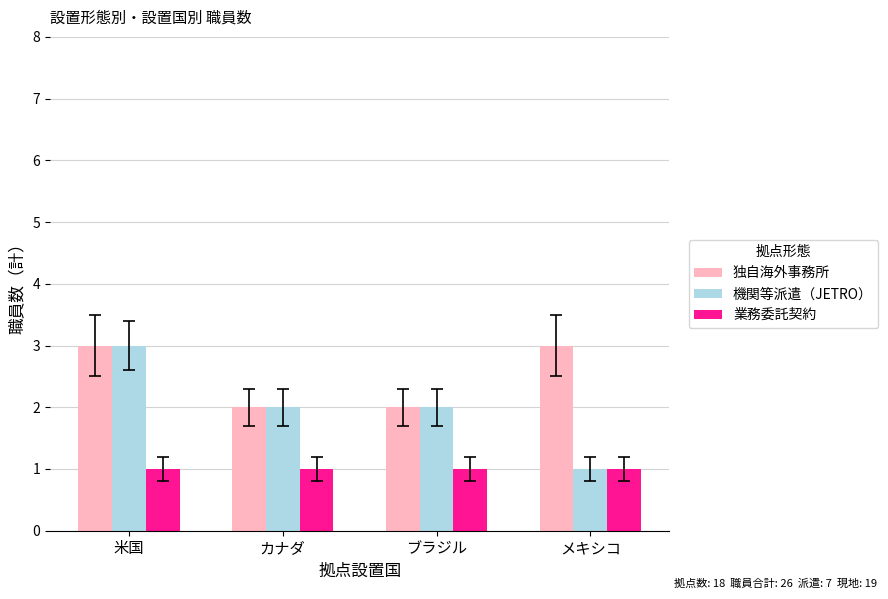

True or false: 機関等派遣（JETRO） has a value of 3 at ブラジル.

False